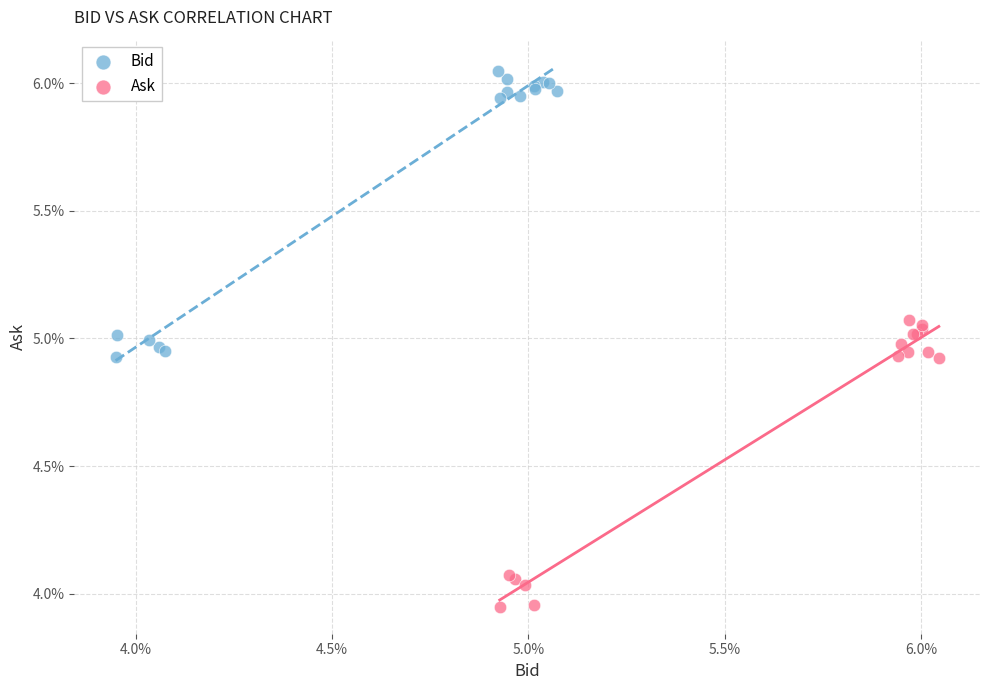

What are all the series names shown in the legend?

Bid, Ask